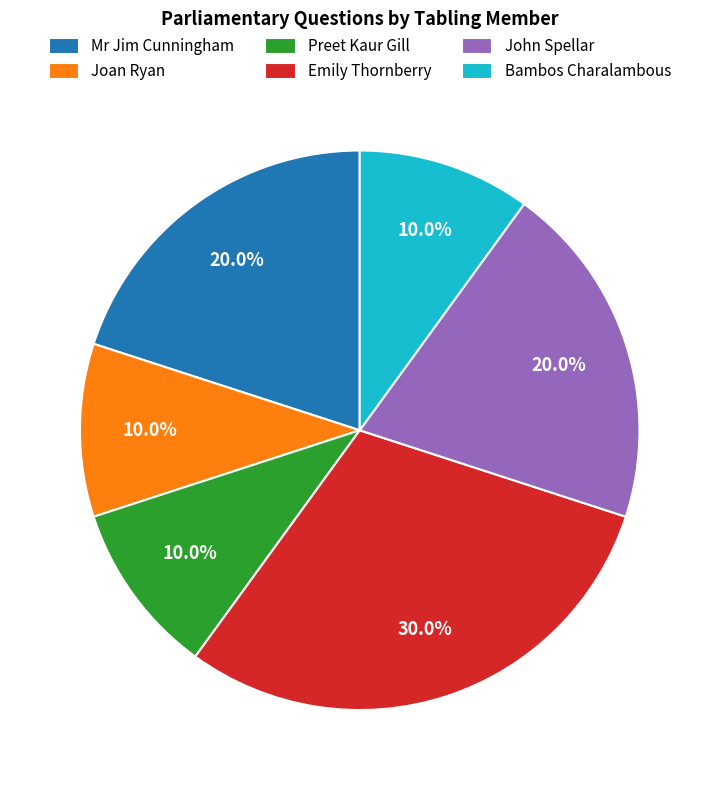

Between John Spellar and Bambos Charalambous, which is larger?

John Spellar